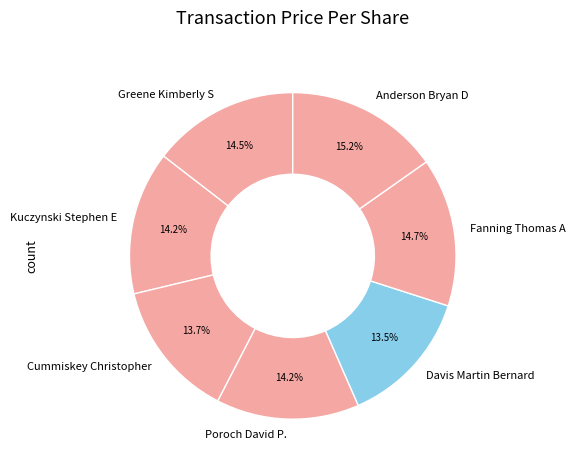

What percentage is NOT represented by Poroch David P.?

85.8%